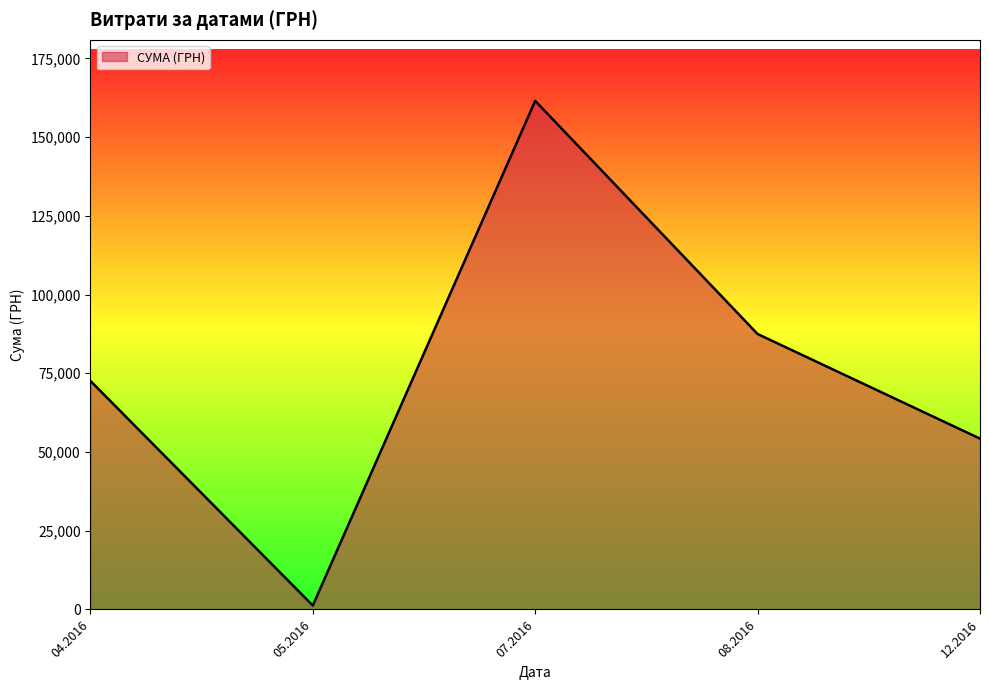

Reading left to right, list all the values displayed in this chart.

04.2016=72586.6	05.2016=1252.4	07.2016=161513.3	08.2016=87473.1	12.2016=54252.0